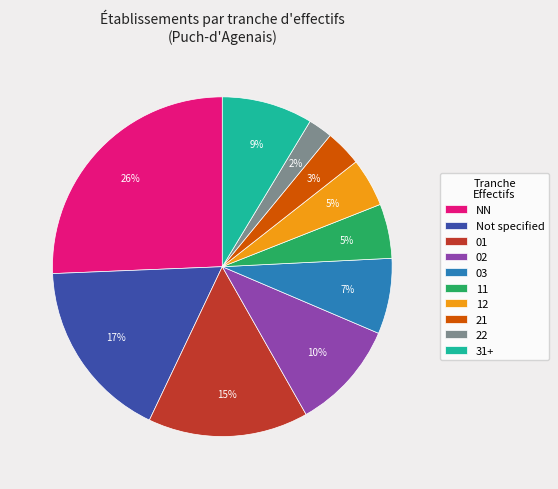

Is there any slice that represents more than half of the pie?

No